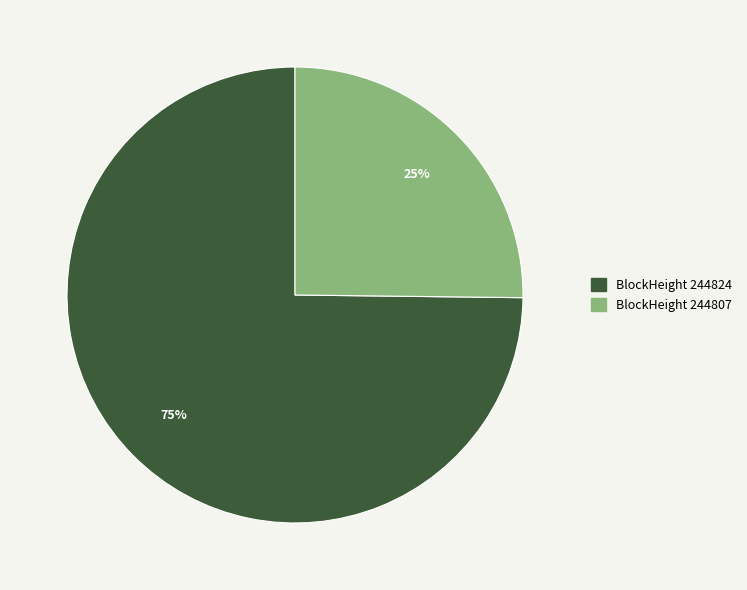

How many segments does this pie chart have?

2